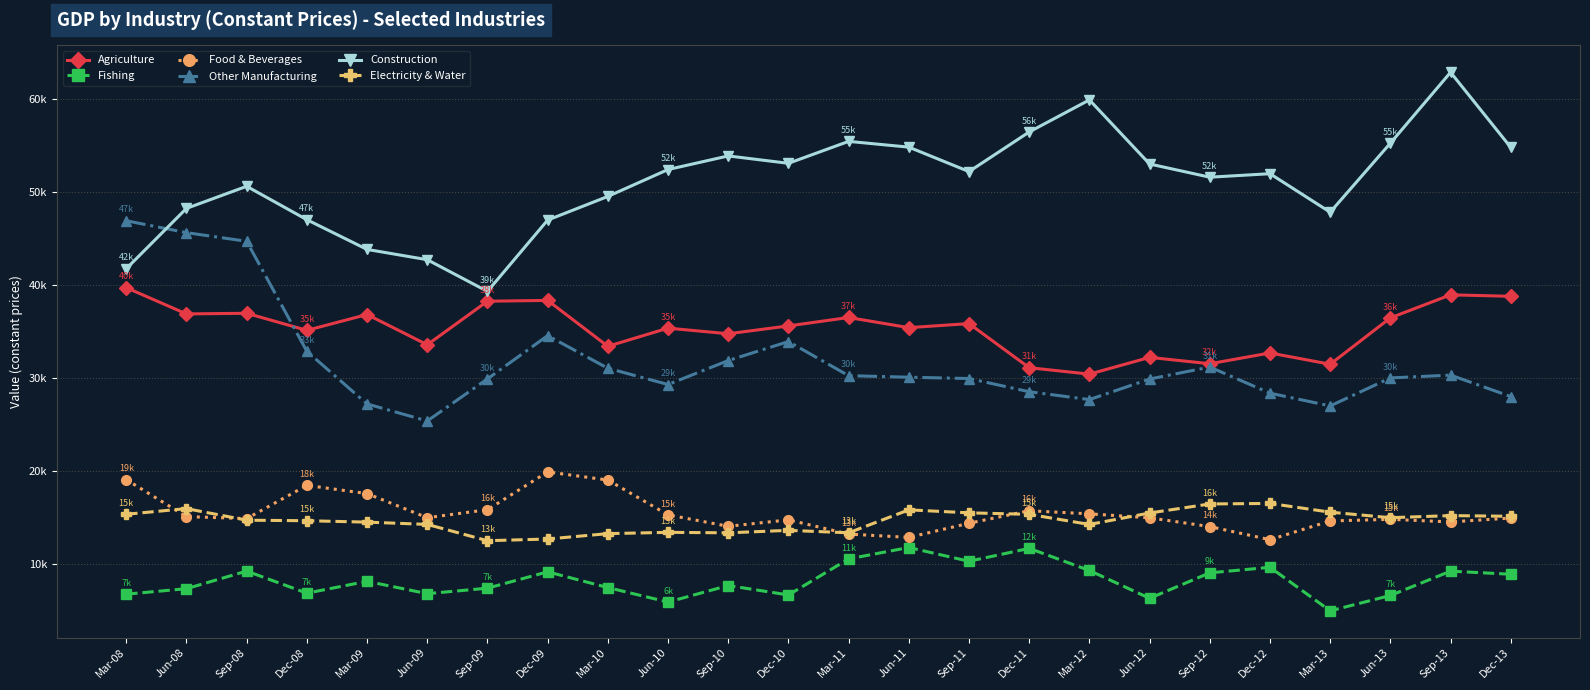

What is the lowest value of the Fishing series?

4999.4